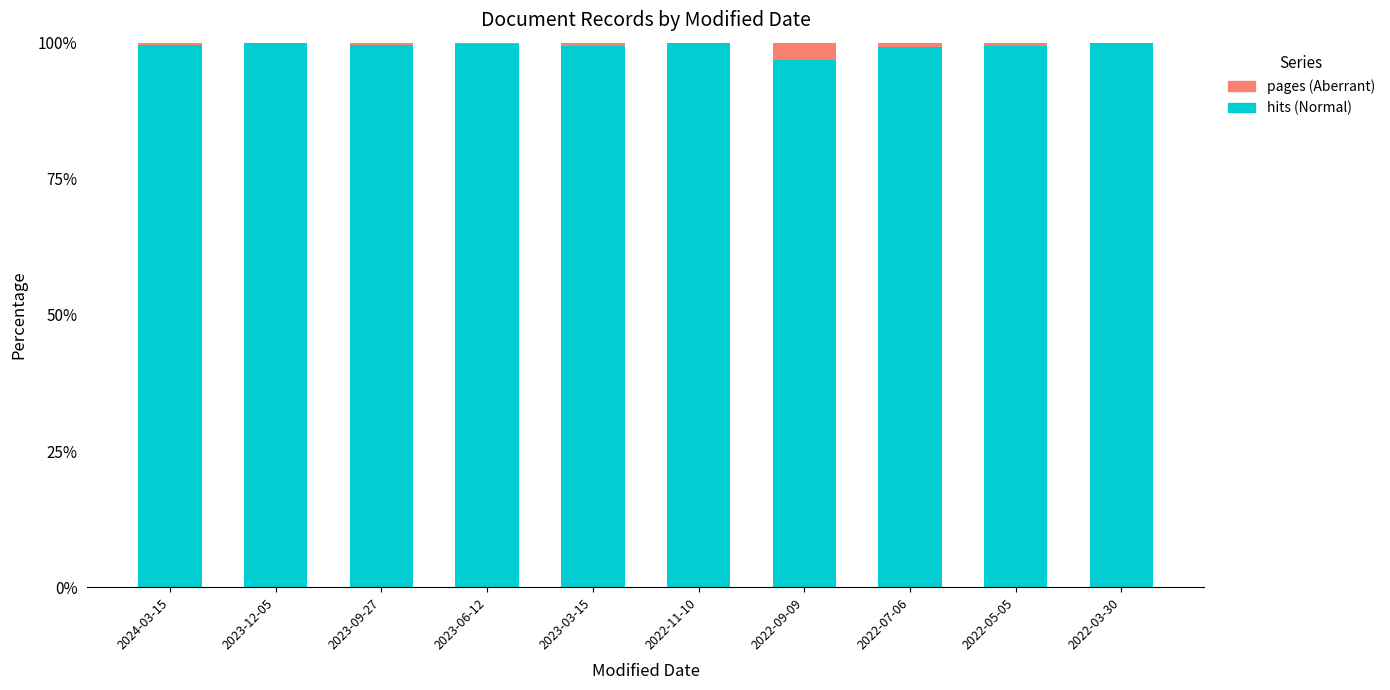

The value of hits (Normal) at 2022-07-06 is 23.6. True or false?

False